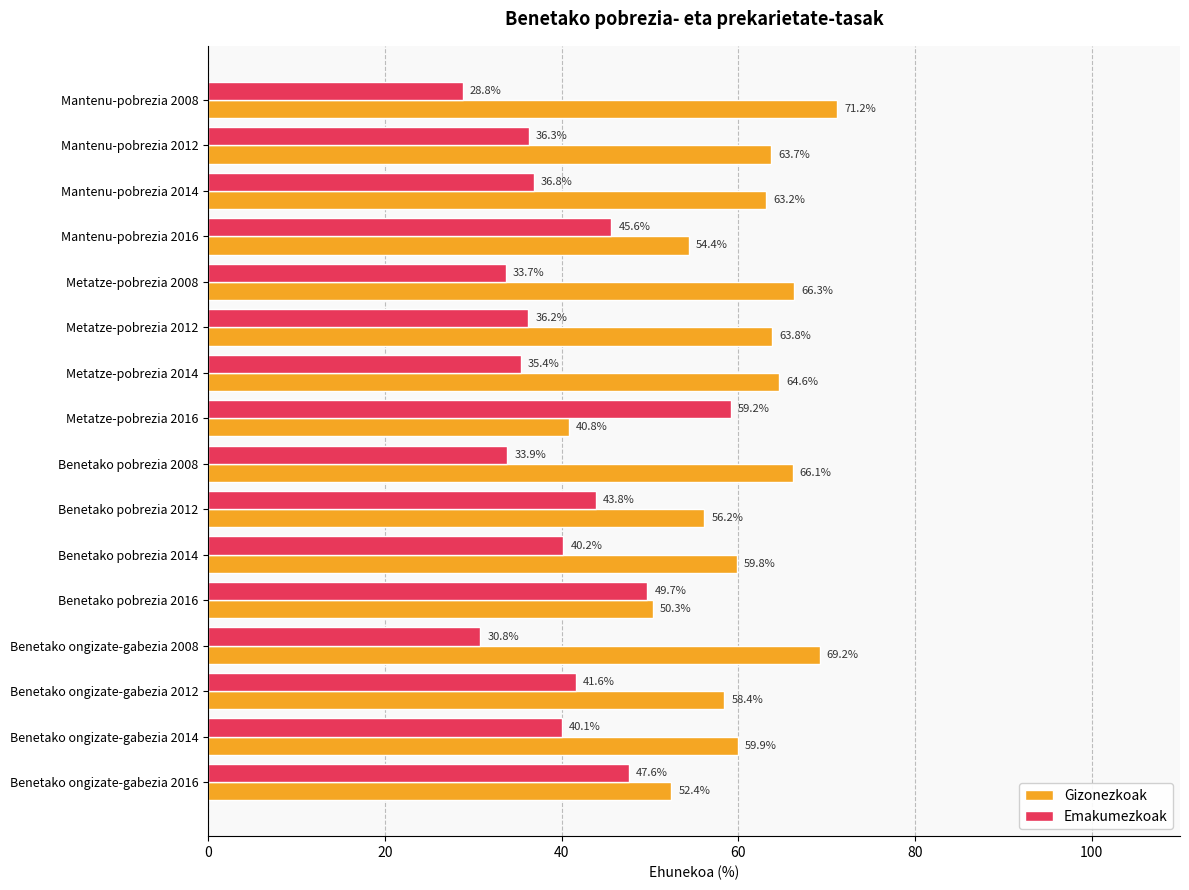

What value does the Gizonezkoak series have at Mantenu-pobrezia 2014?

63.2